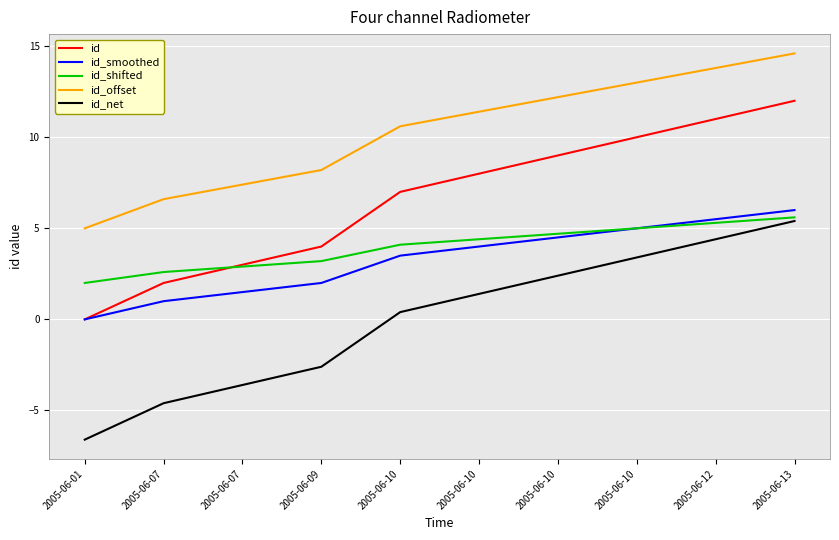

The value of id_smoothed at 2005-06-07 is 1.5. True or false?

True